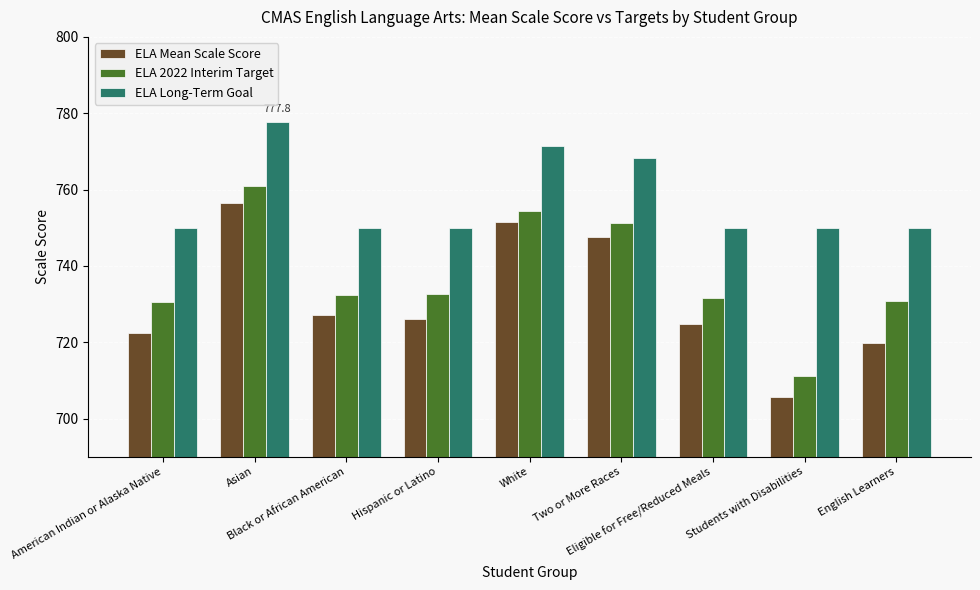

What is the difference between the maximum and minimum values in the ELA Long-Term Goal series?

27.8